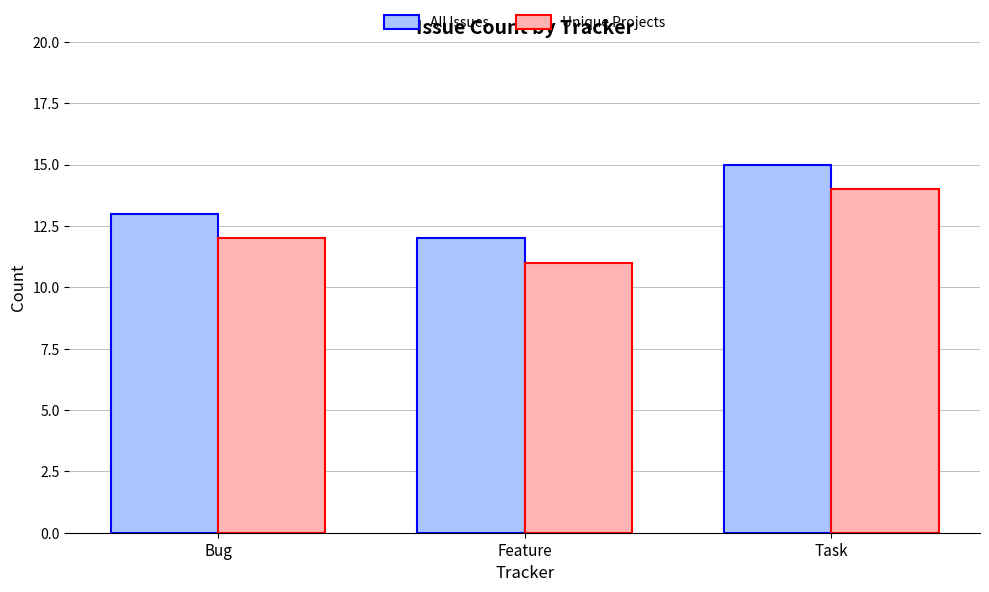

List the series in order of their peak value, highest first.

All Issues, Unique Projects